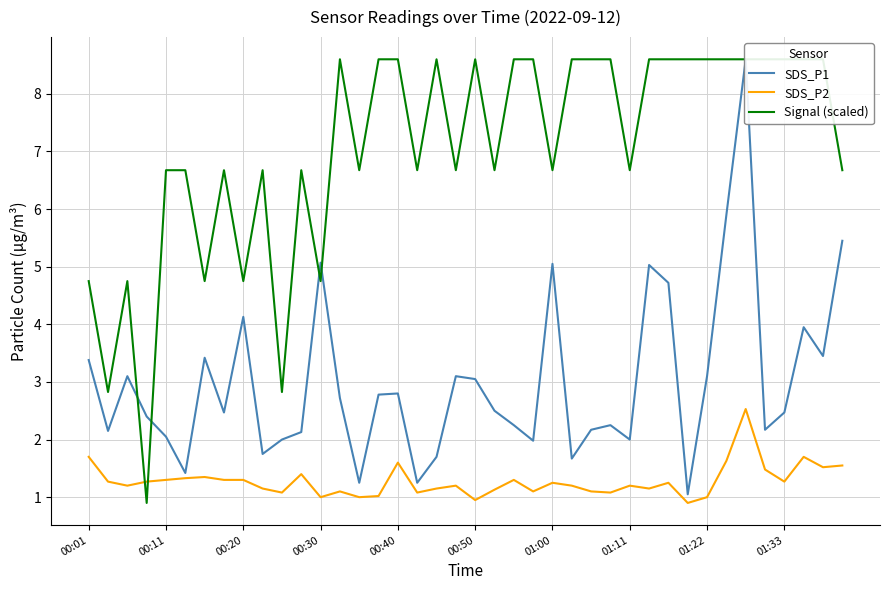

Is it true that SDS_P2 equals 1.2 at 01:00?

True